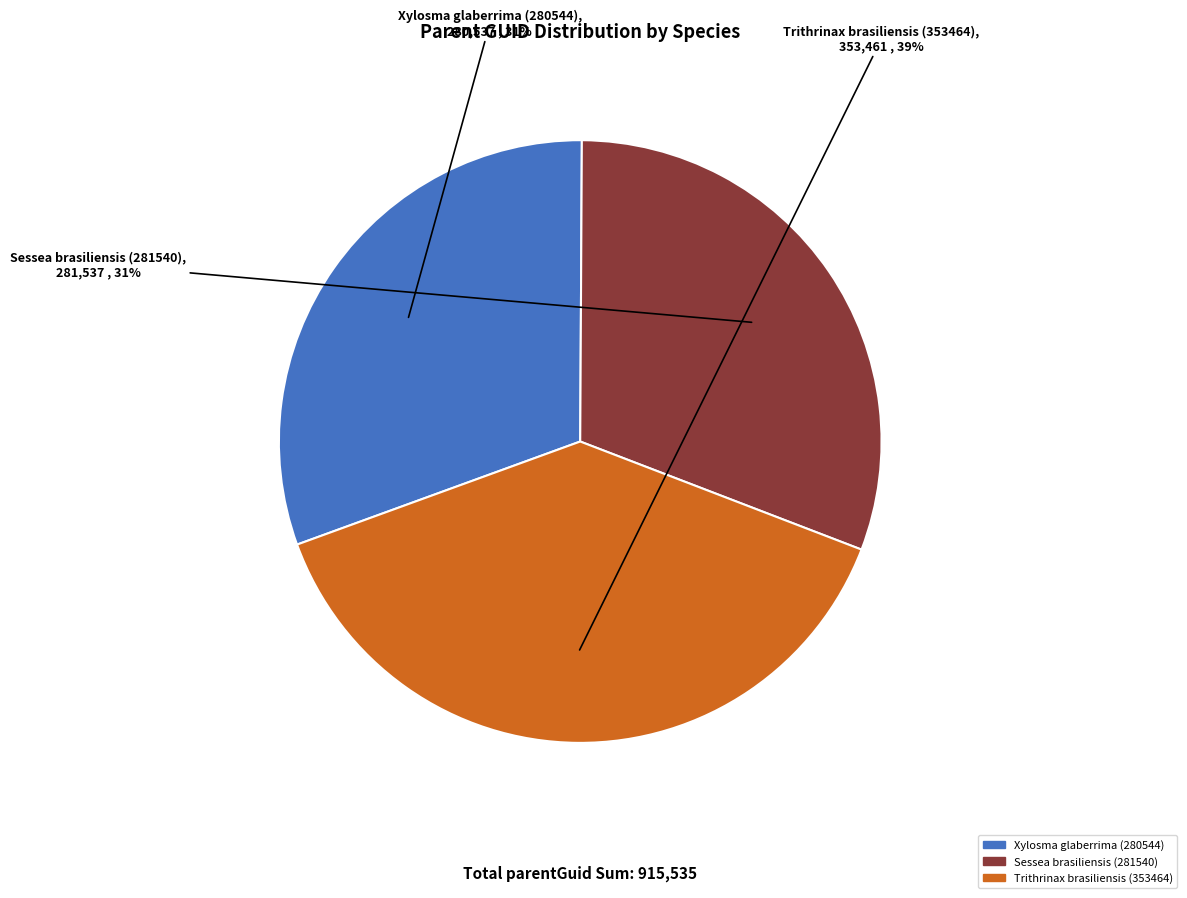

Is it true that Trithrinax brasiliensis (353464) is 28% of the pie?

False